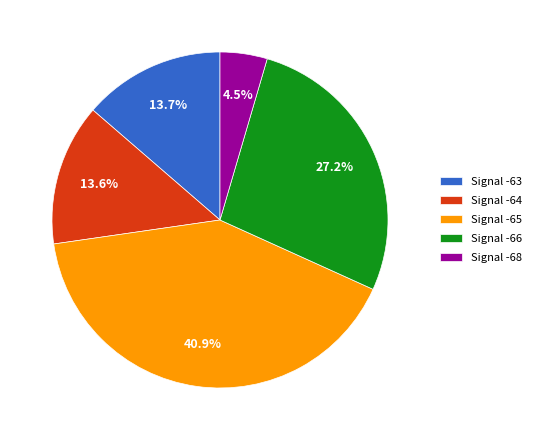

To the nearest percent, what is the average slice percentage?

20%